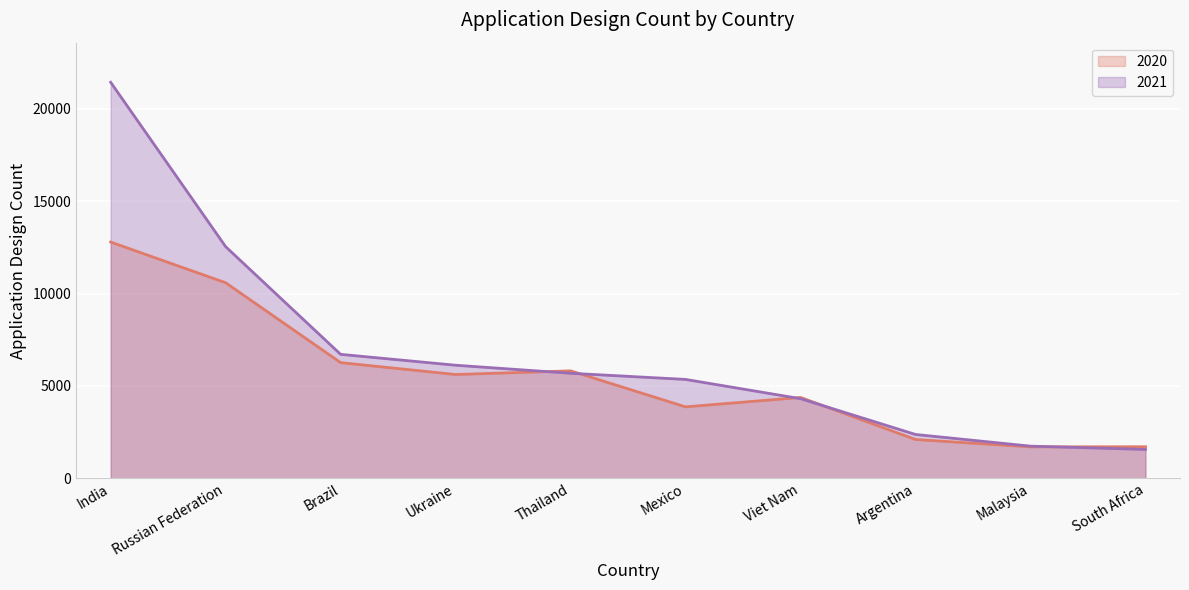

What is the average value of the 2020 series?

5483